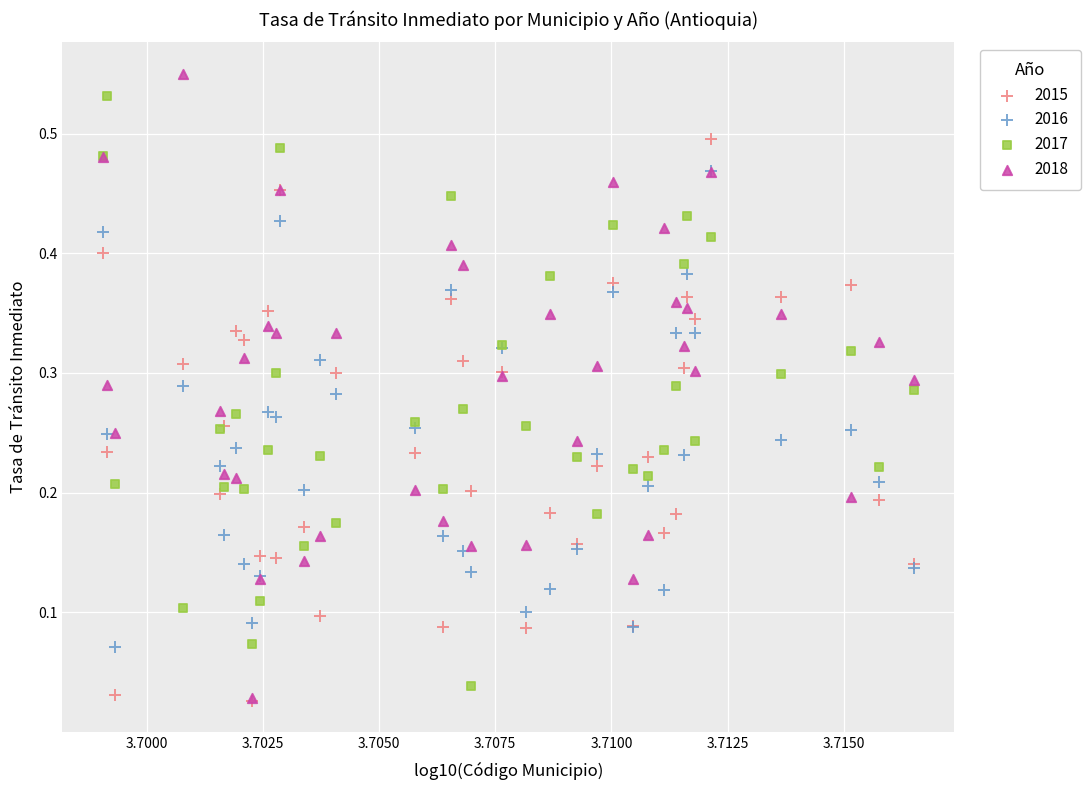

What are all the series names shown in the legend?

2015, 2016, 2017, 2018